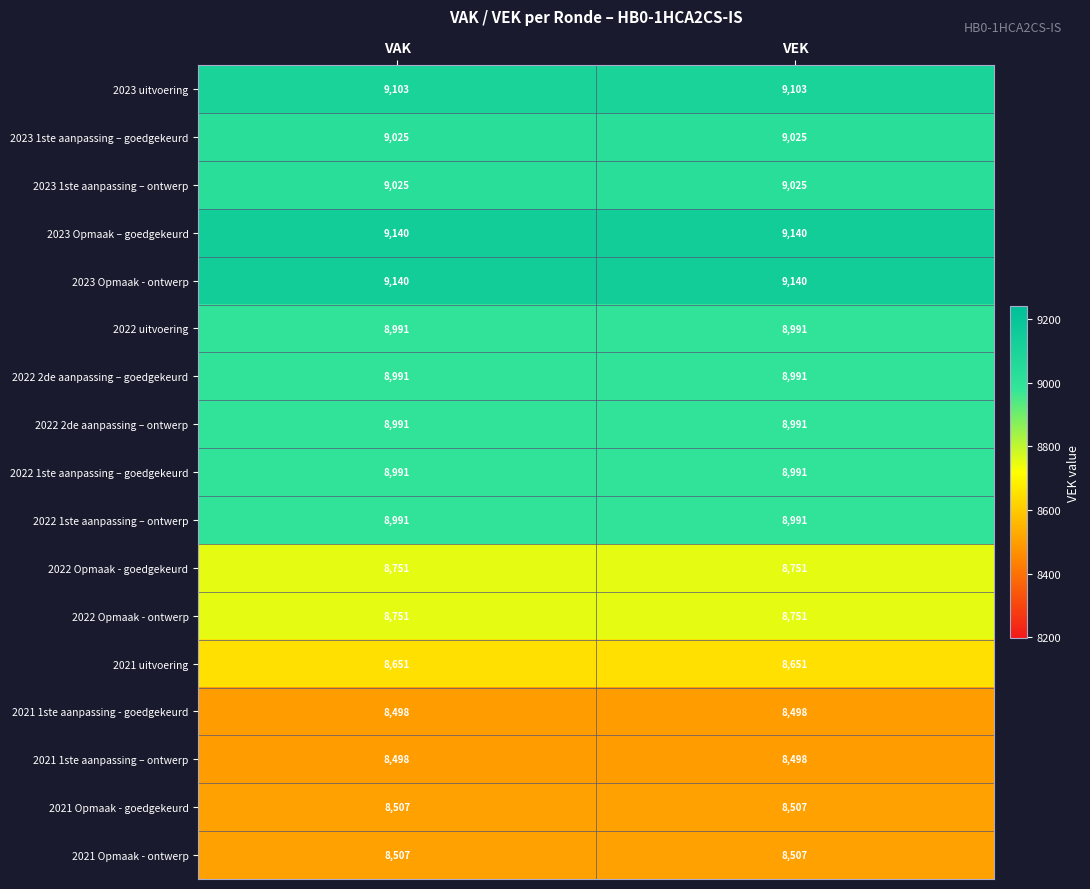

Is it true that 2022 Opmaak - ontwerp equals 4396 at VEK?

False